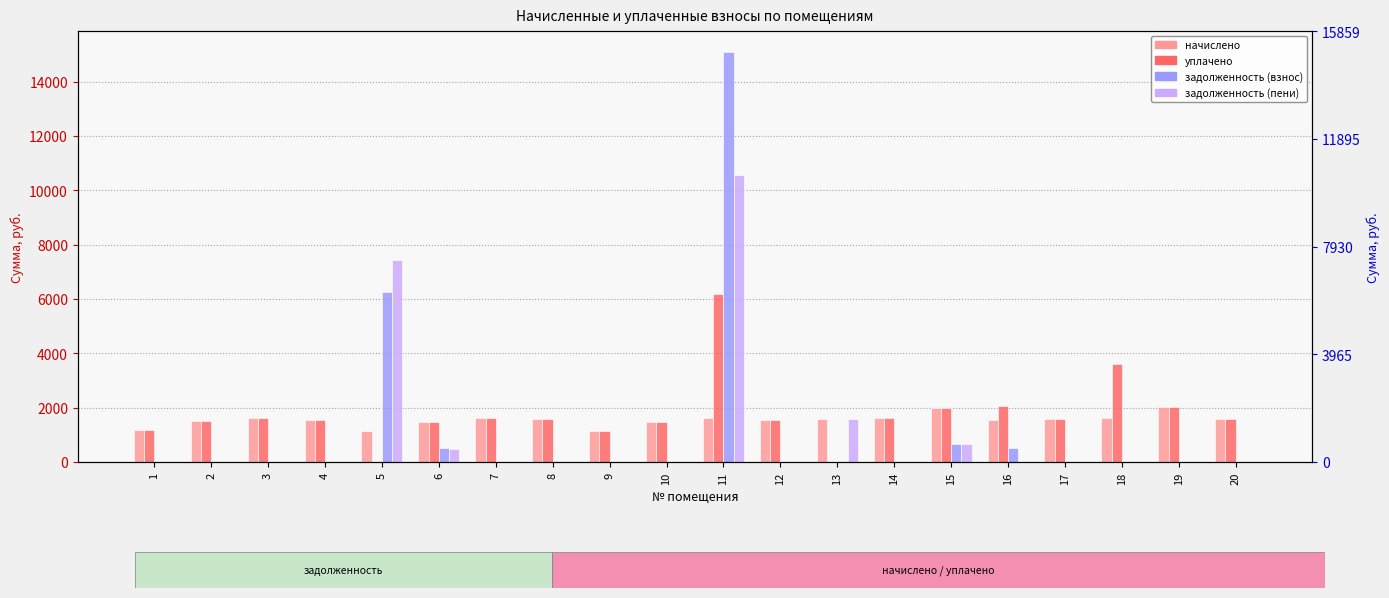

What is the sum of all начислено values?

31000.4